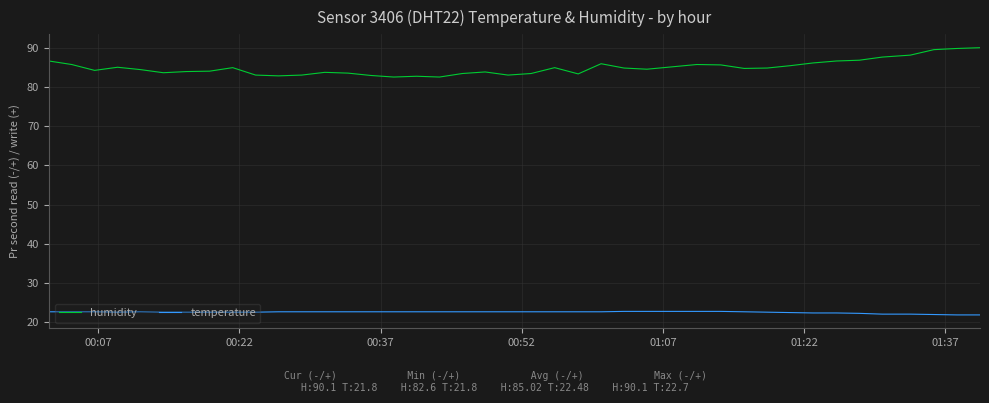

True or false: humidity and temperature intersect in this chart.

False